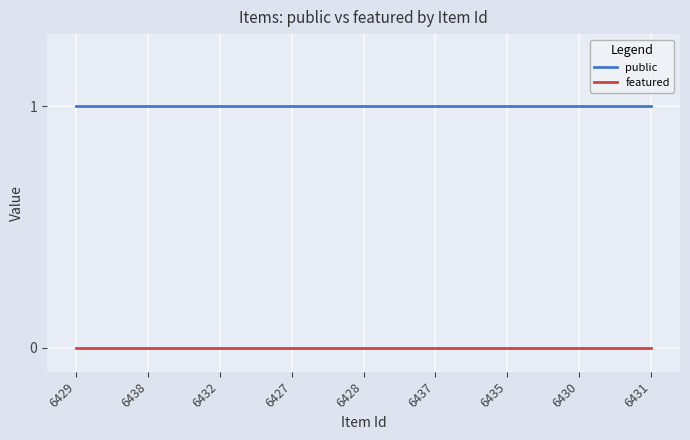

What position from the right is 6431?

1